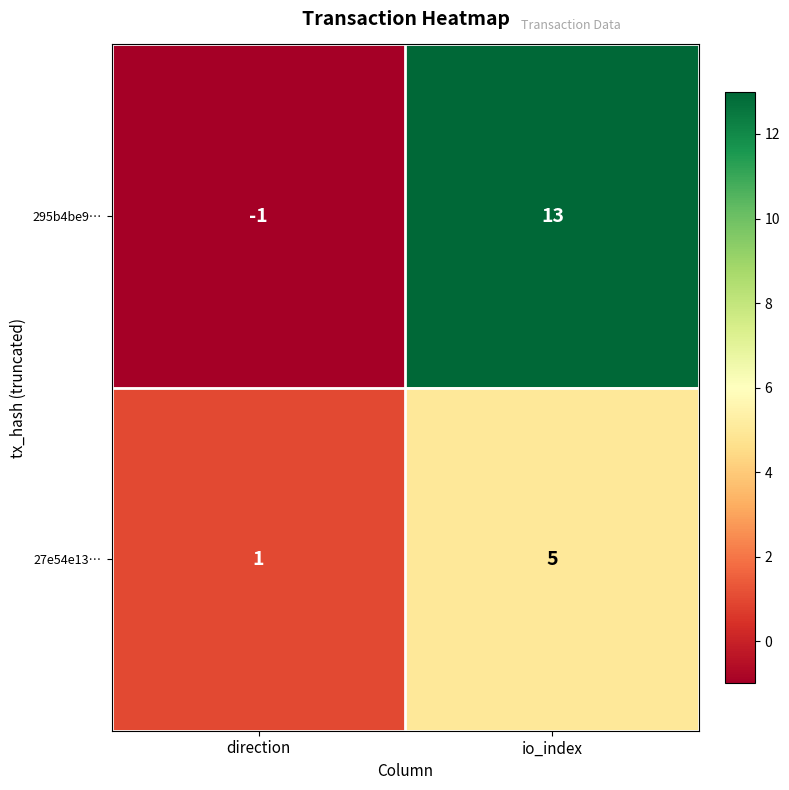

True or false: 295b4be9… has a value of 13 at io_index.

True